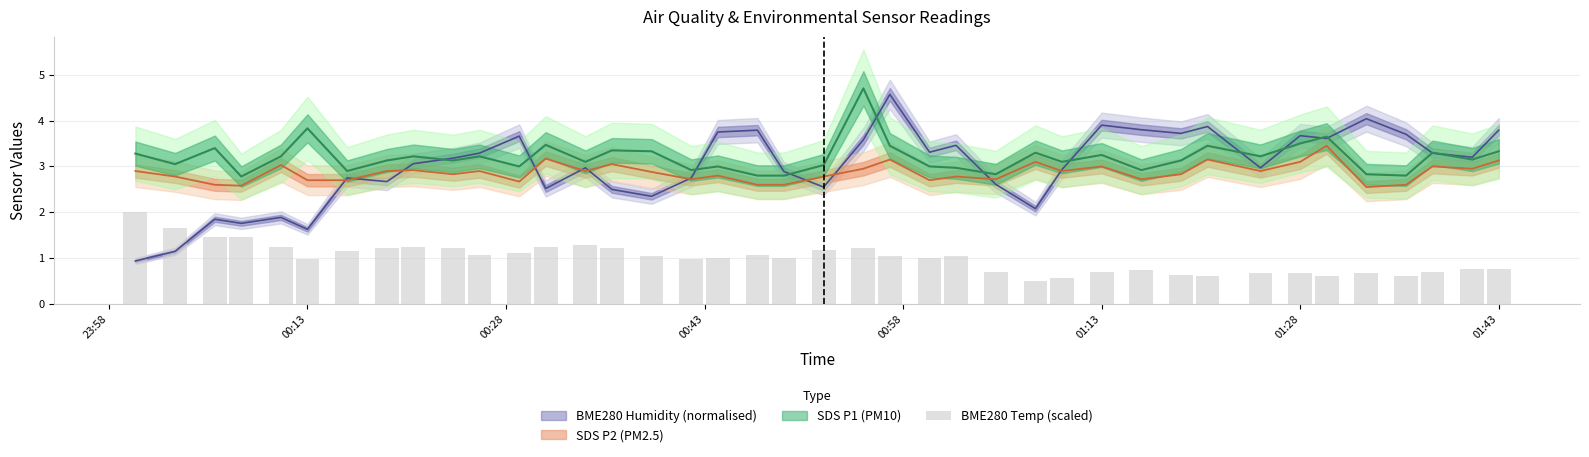

What is the value of the 31st bar from the left?

0.6